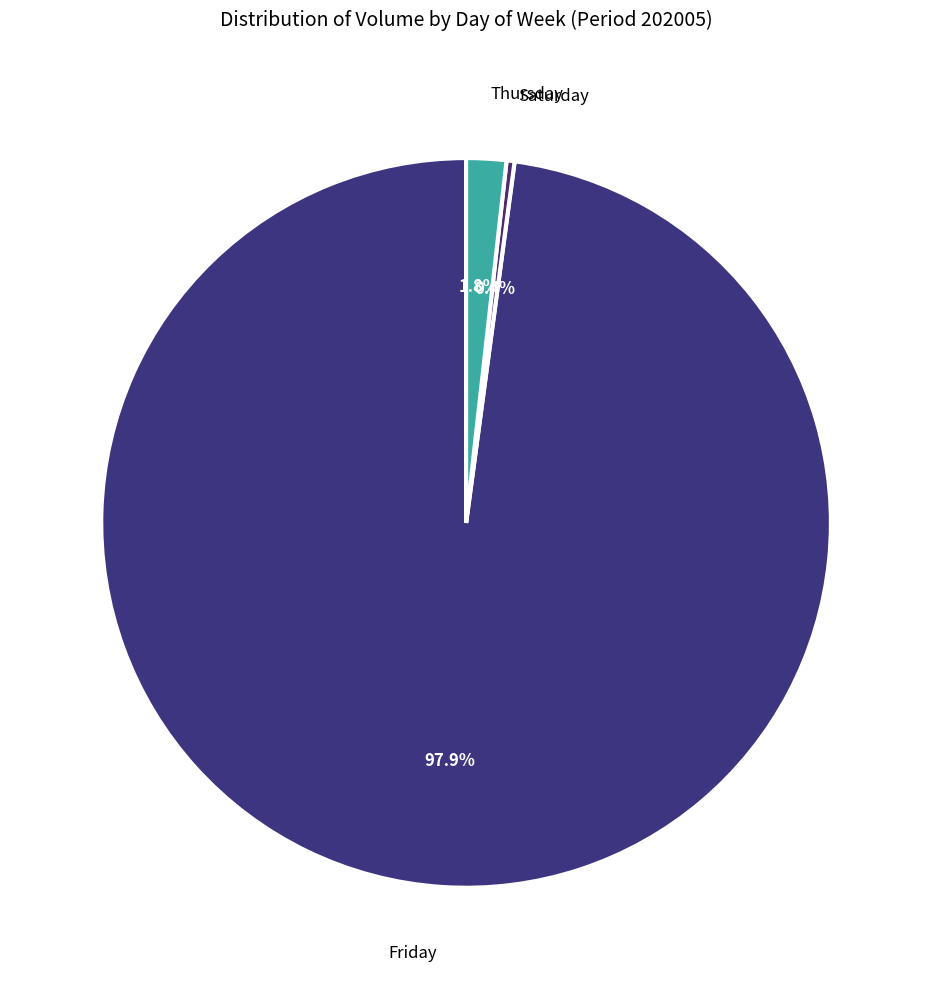

Which category accounts for the majority?

Friday